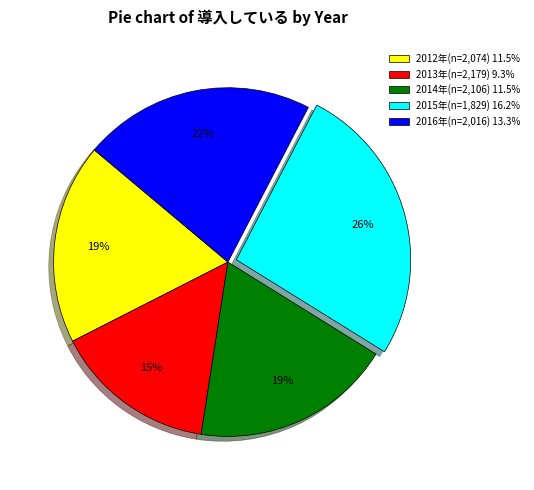

How many slices are in this pie chart?

5